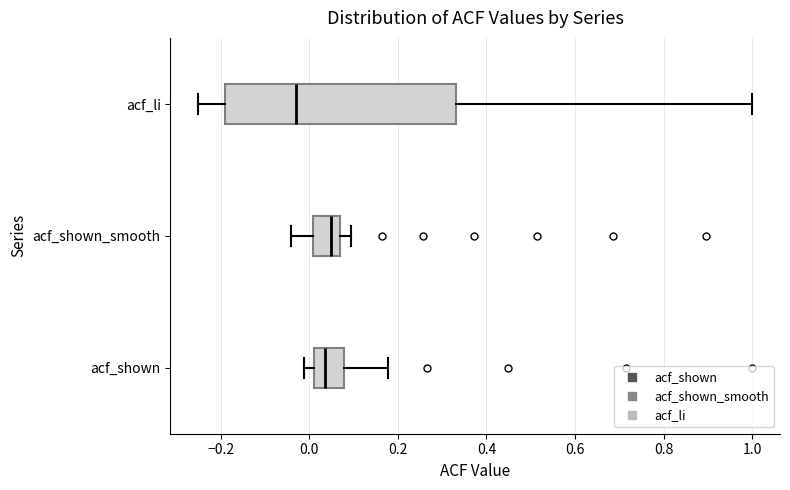

Which box's median line is the furthest to the left?

acf_li